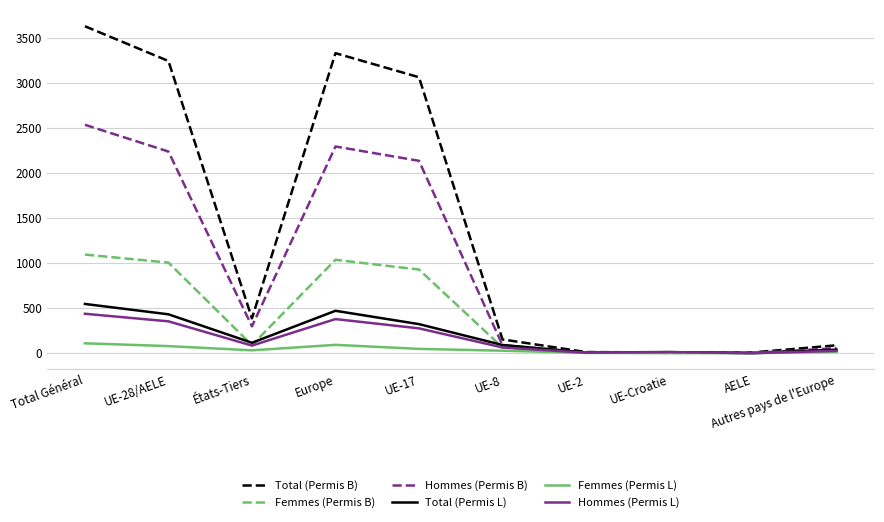

Which series has the largest range (max minus min)?

Total (Permis B)